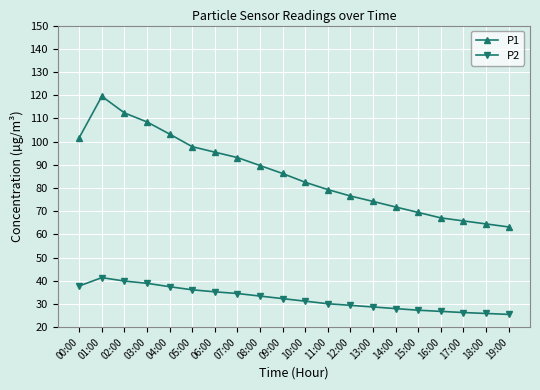

True or false: P1 and P2 cross at least once.

False